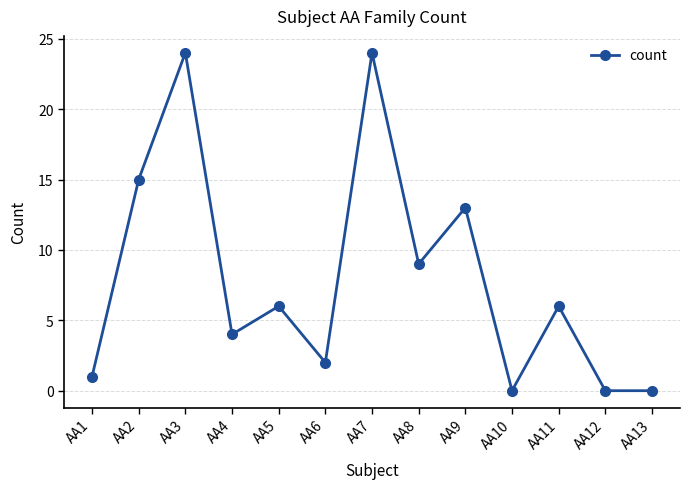

How many data points does each series have?

13